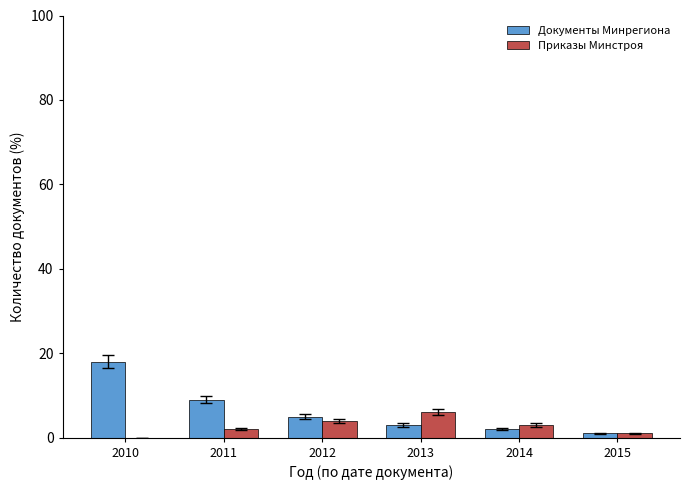

Which series has the largest total across all categories?

Документы Минрегиона